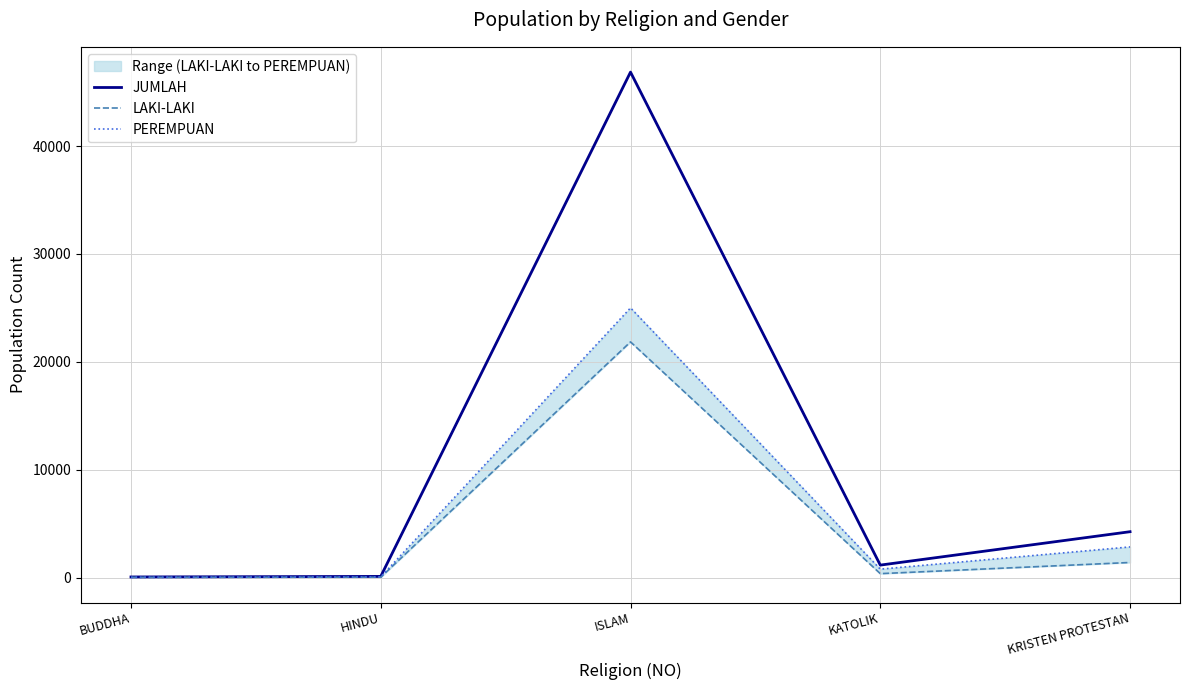

What is the average value of the PEREMPUAN series?

5750